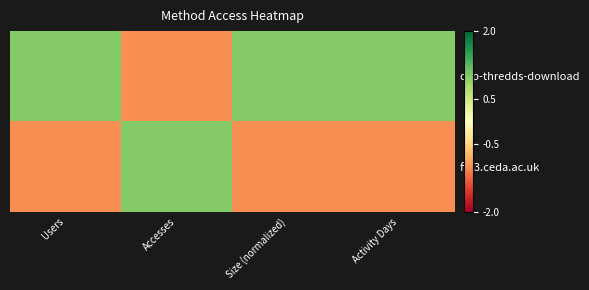

Which has a higher value, Users or Size (normalized)?

Users